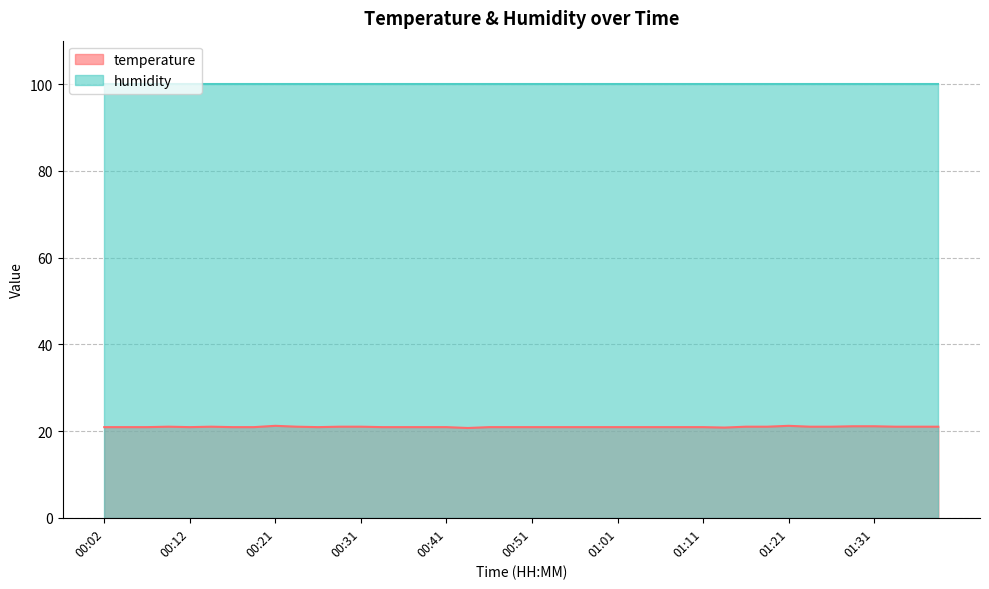

Count the number of data series in this chart.

2